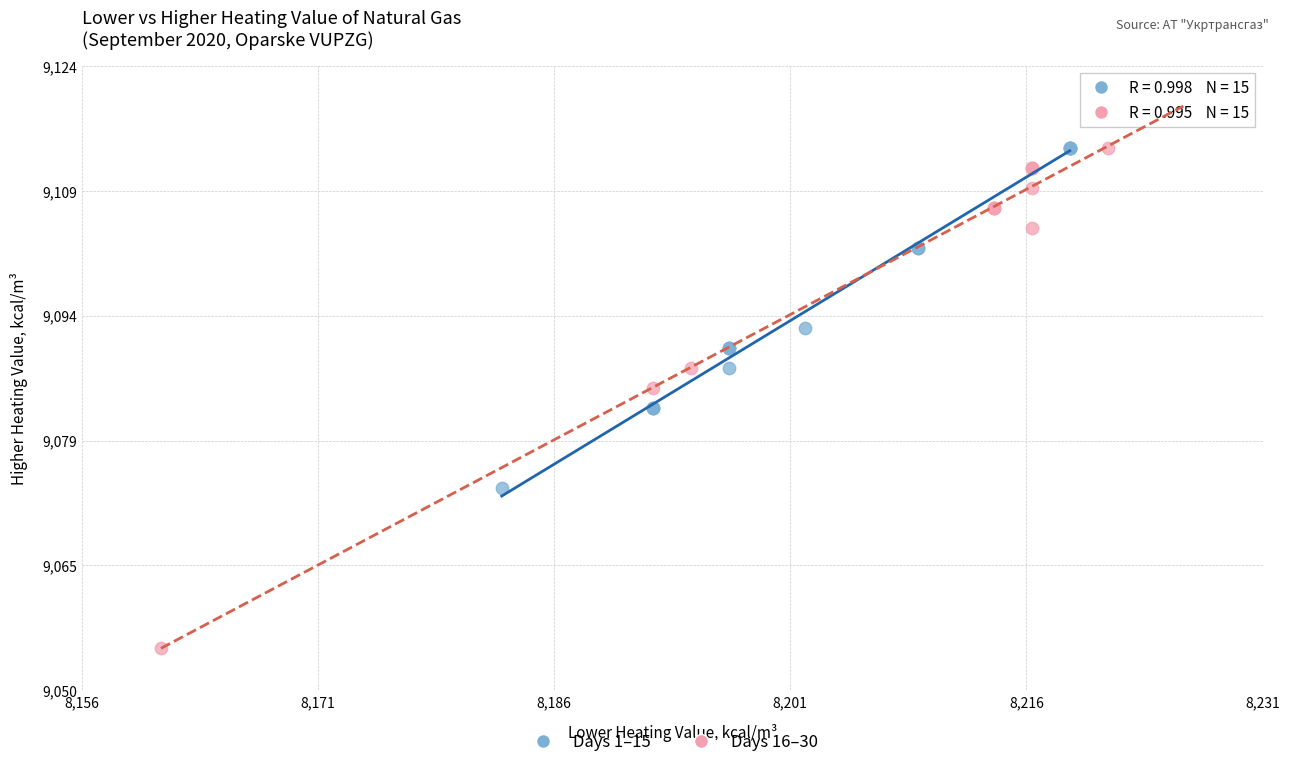

Which series contains the highest Y value?

Days 16–30